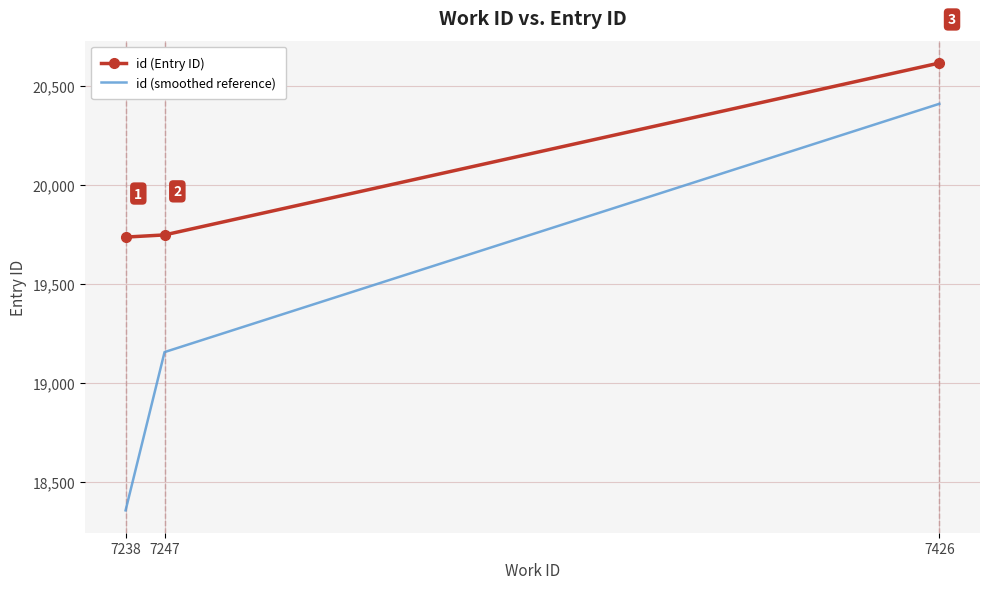

Rank the series by their maximum value, from lowest to highest.

id (smoothed reference), id (Entry ID)